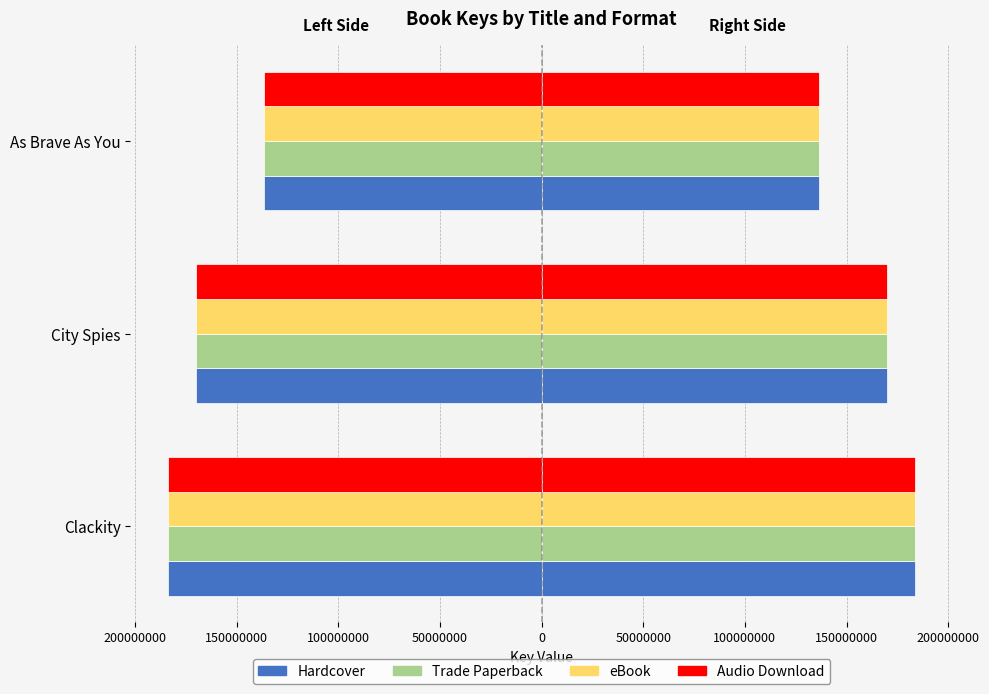

What is the lowest value of the Trade Paperback series?

-183878059